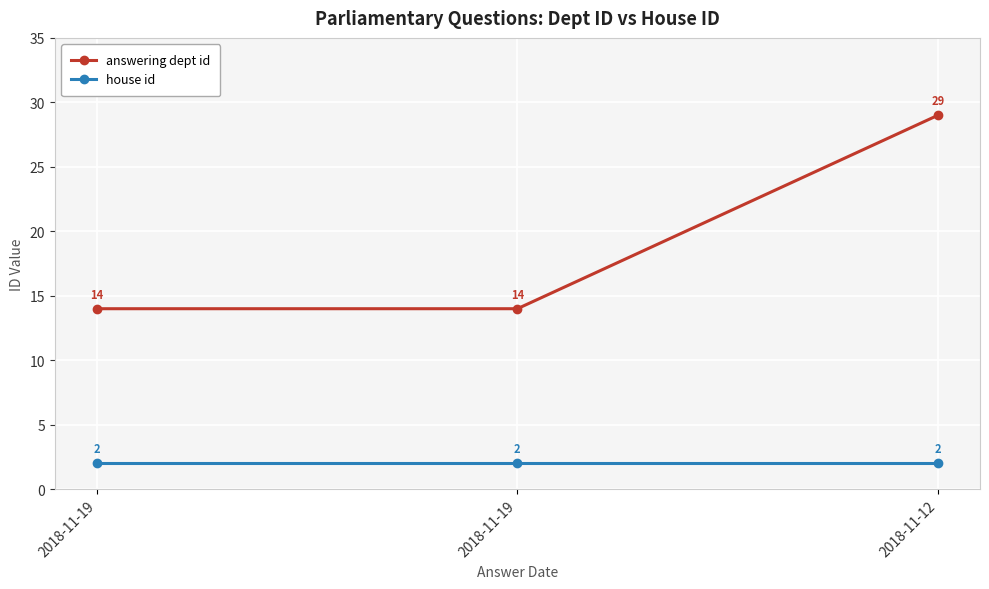

List the labels in order of house id value, smallest first.

2018-11-19, 2018-11-19, 2018-11-12